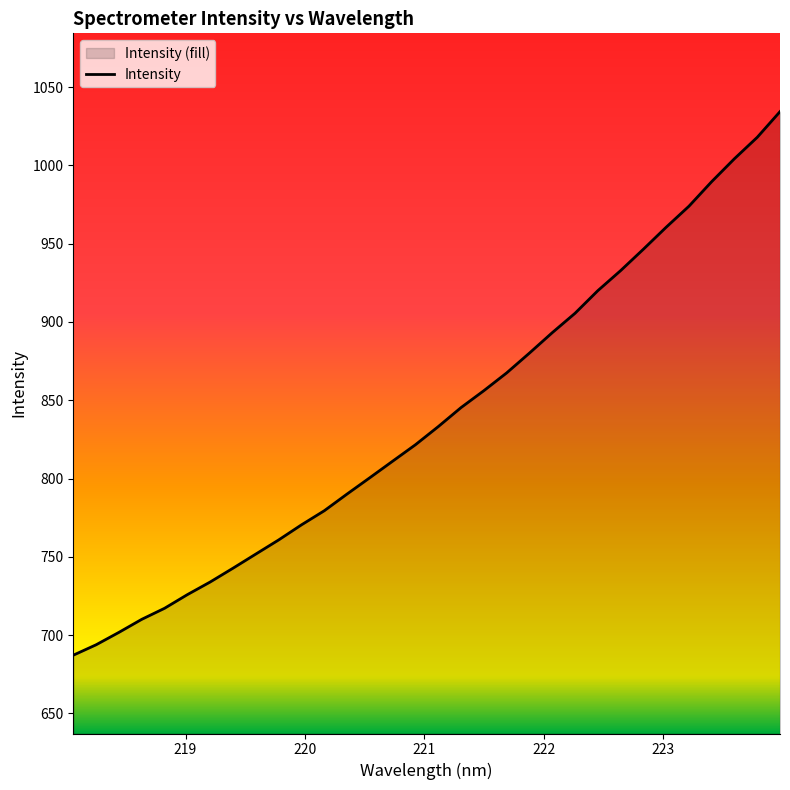

What is the difference between the maximum and minimum values?

347.1